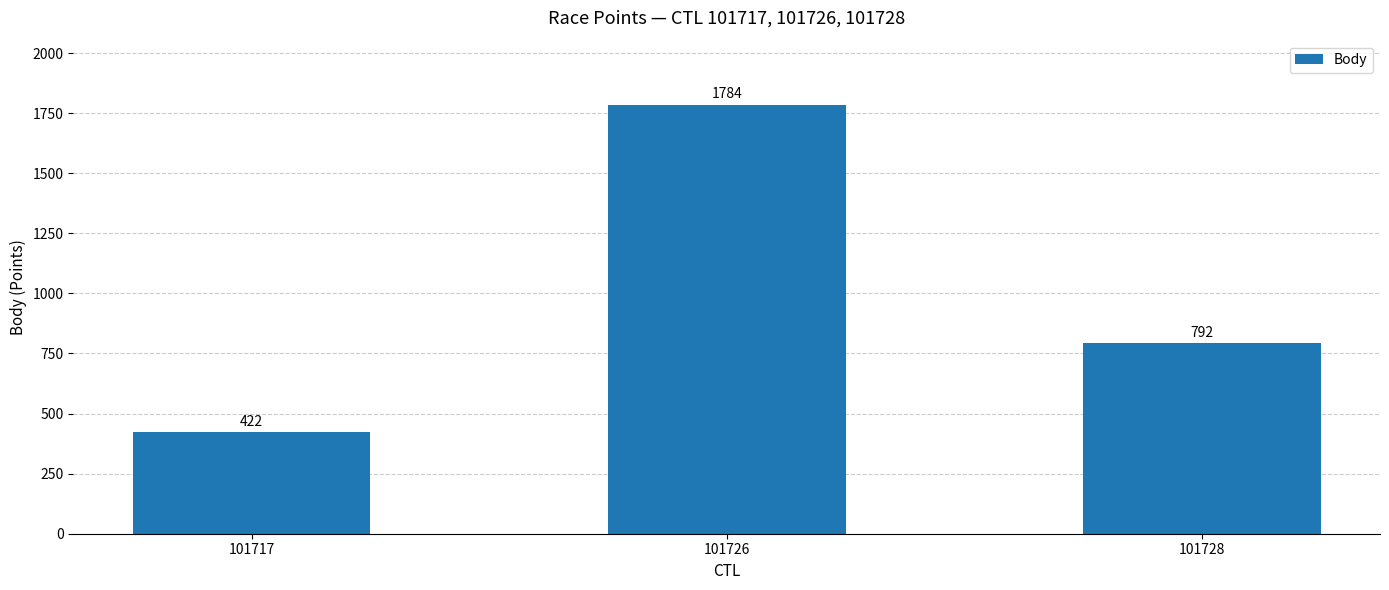

Which category has the highest value across all series?

101726